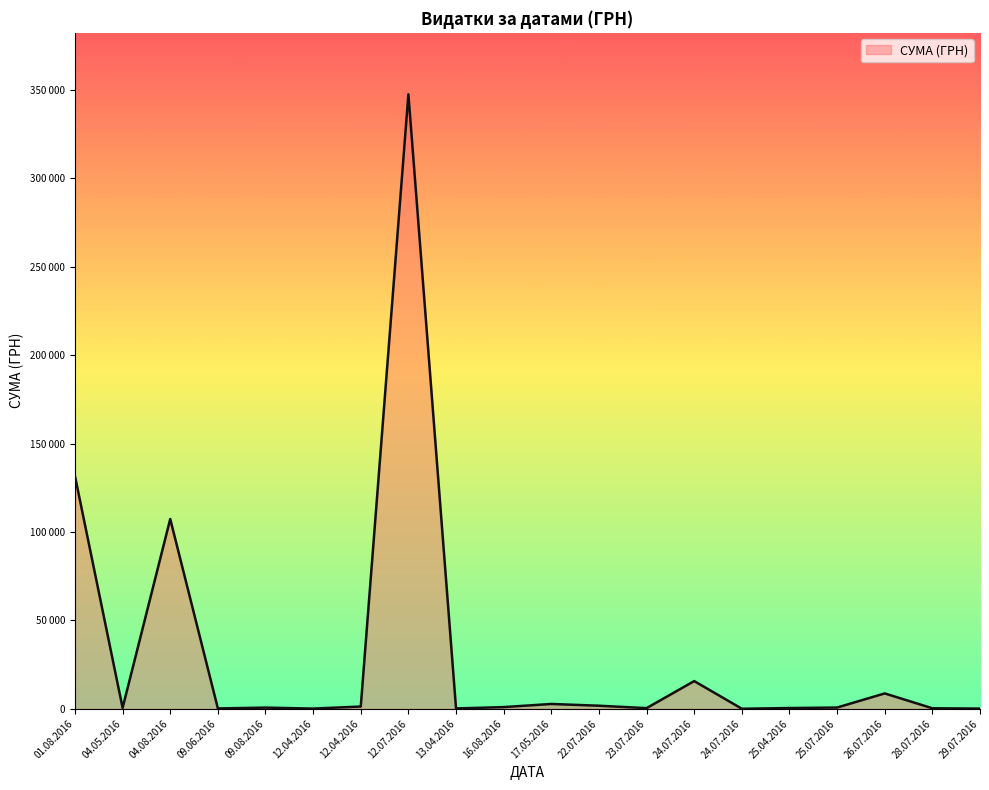

Does the chart display data point markers on the line(s)?

No